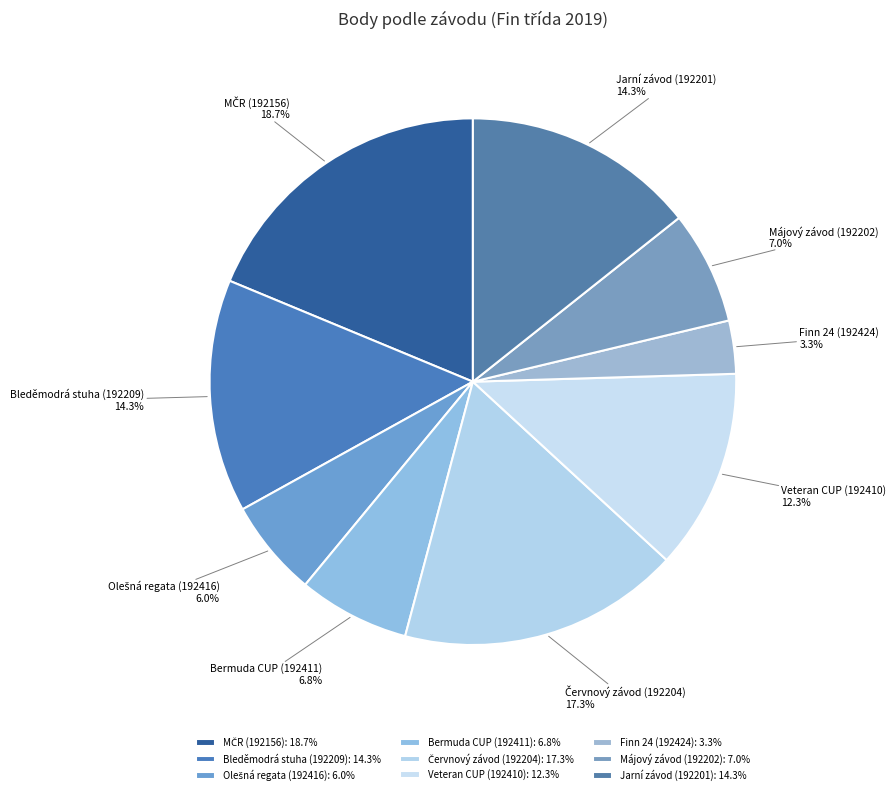

How many segments does this pie chart have?

9